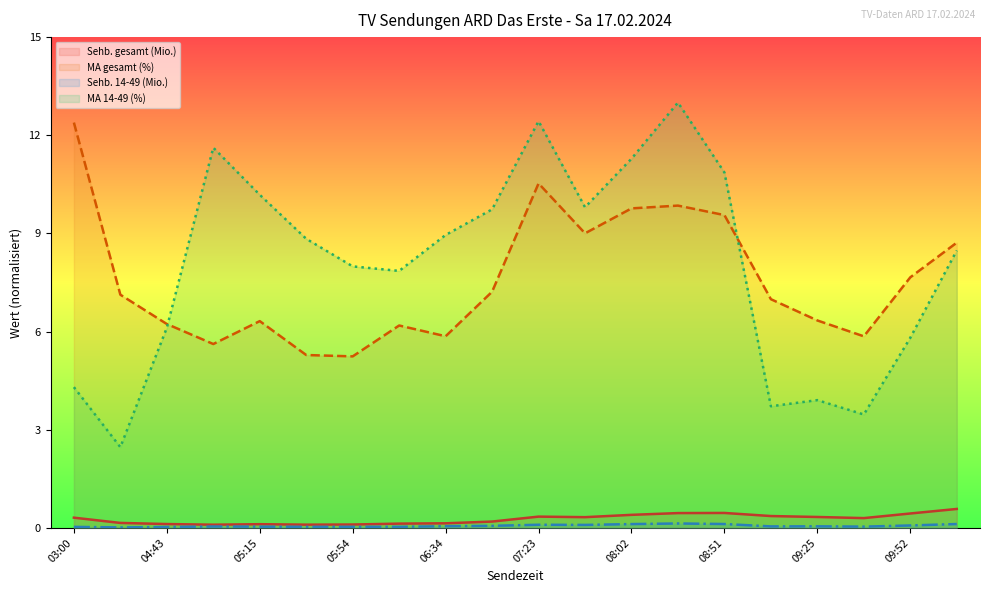

The Sehb. gesamt (Mio.) series shows 0.1 at 08:51. True or false?

False